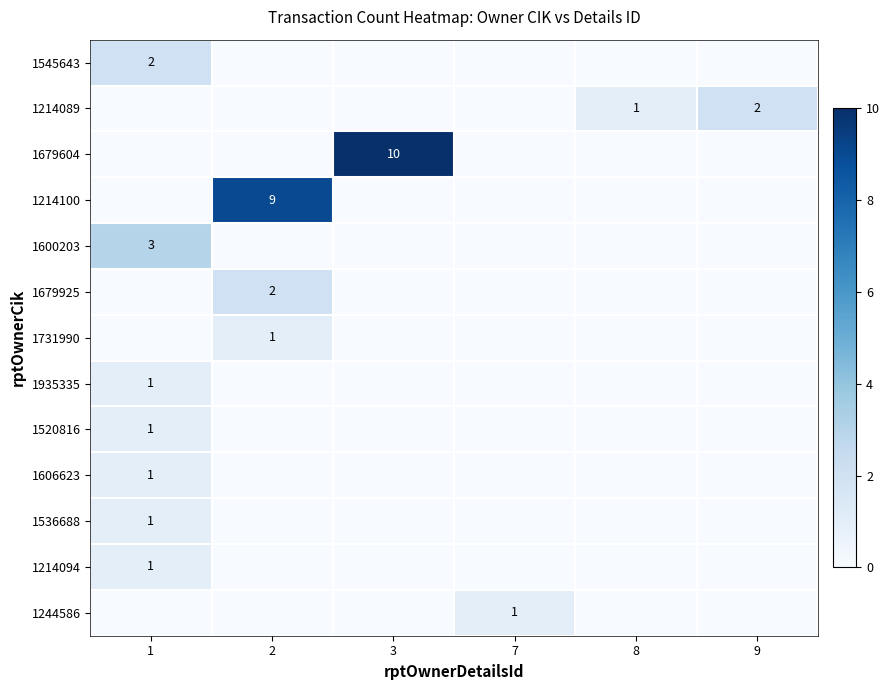

Rank the categories by 1520816 value from highest to lowest.

1, 2, 3, 7, 8, 9